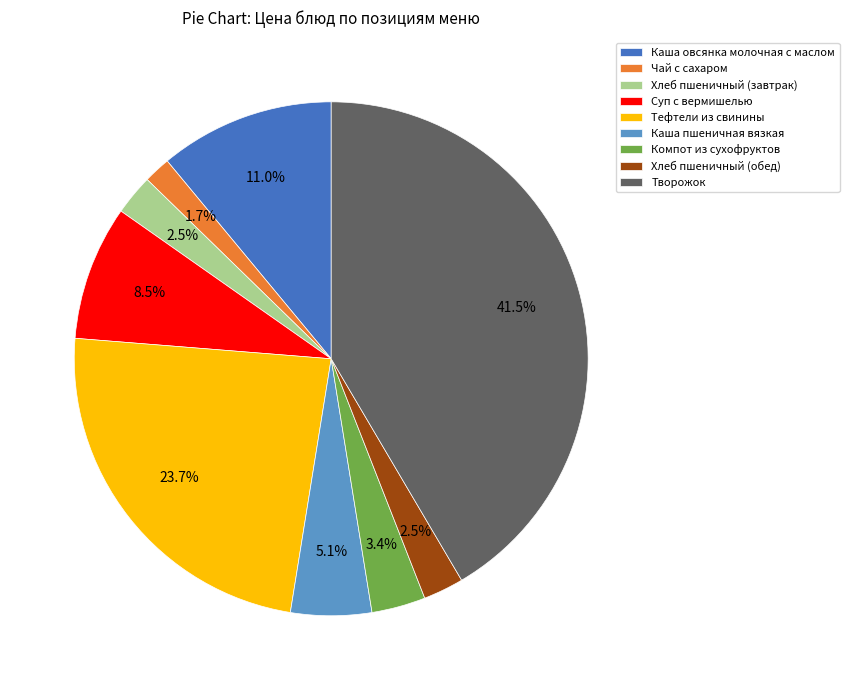

Which slice is the smallest?

Чай с сахаром